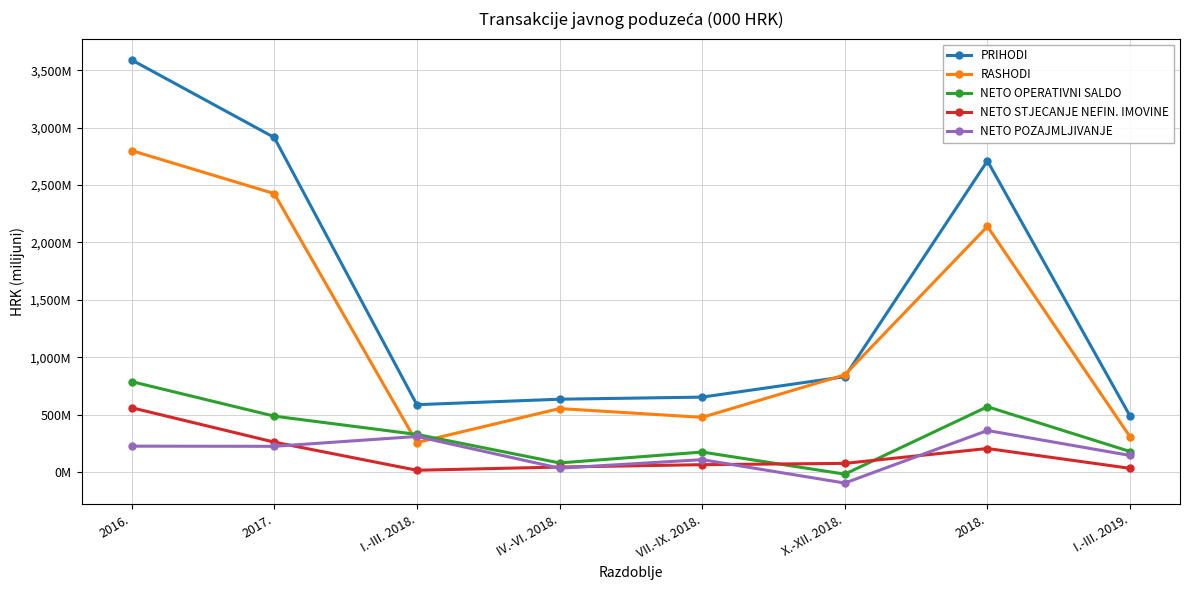

Reading right to left, what are all the values shown in this chart?

PRIHODI: I.-III. 2019.=489.1	2018.=2710.4	X.-XII. 2018.=831.8	VII.-IX. 2018.=654.3	IV.-VI. 2018.=635.9	I.-III. 2018.=588.4	2017.=2914.2	2016.=3589.4
RASHODI: I.-III. 2019.=308.3	2018.=2139.8	X.-XII. 2018.=848.1	VII.-IX. 2018.=478.2	IV.-VI. 2018.=554.6	I.-III. 2018.=259.0	2017.=2425.5	2016.=2799.9
NETO OPERATIVNI SALDO: I.-III. 2019.=180.8	2018.=570.6	X.-XII. 2018.=-16.2	VII.-IX. 2018.=176.1	IV.-VI. 2018.=81.3	I.-III. 2018.=329.4	2017.=488.6	2016.=789.5
NETO STJECANJE NEFIN. IMOVINE: I.-III. 2019.=34.4	2018.=206.9	X.-XII. 2018.=77.5	VII.-IX. 2018.=66.2	IV.-VI. 2018.=45.6	I.-III. 2018.=17.6	2017.=262.6	2016.=562.0
NETO POZAJMLJIVANJE: I.-III. 2019.=146.5	2018.=363.7	X.-XII. 2018.=-93.7	VII.-IX. 2018.=109.9	IV.-VI. 2018.=35.8	I.-III. 2018.=311.8	2017.=226.0	2016.=227.5